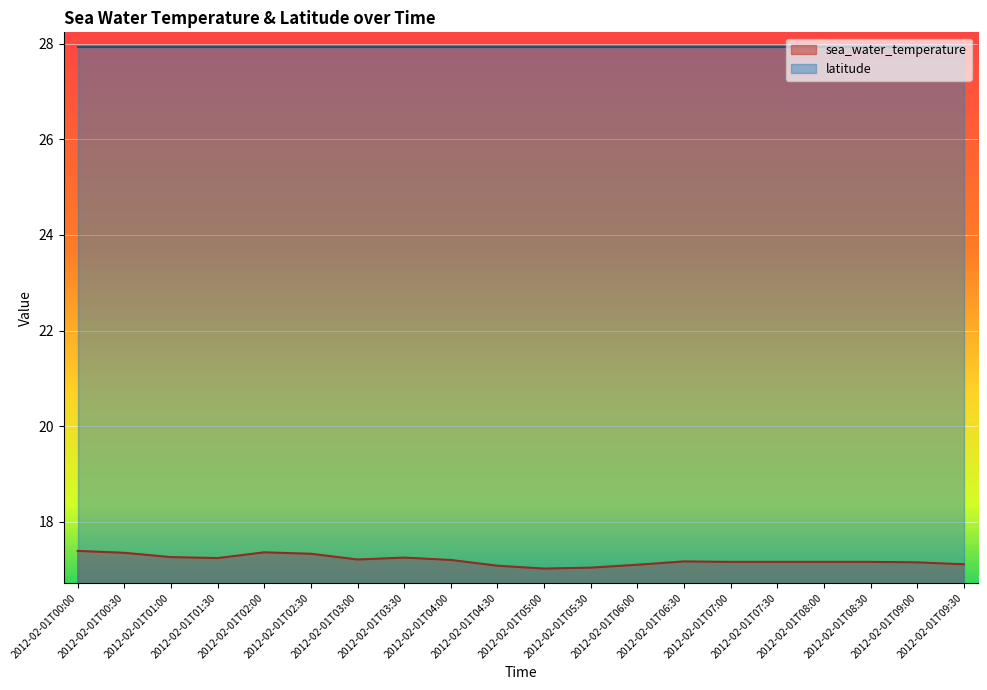

Does the chart display data point markers on the line(s)?

No